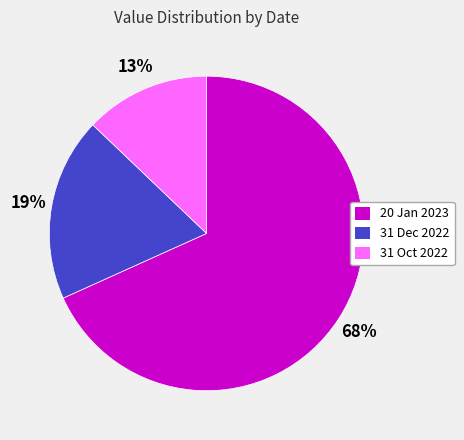

The 31 Dec 2022 slice represents 19% of the pie. True or false?

True